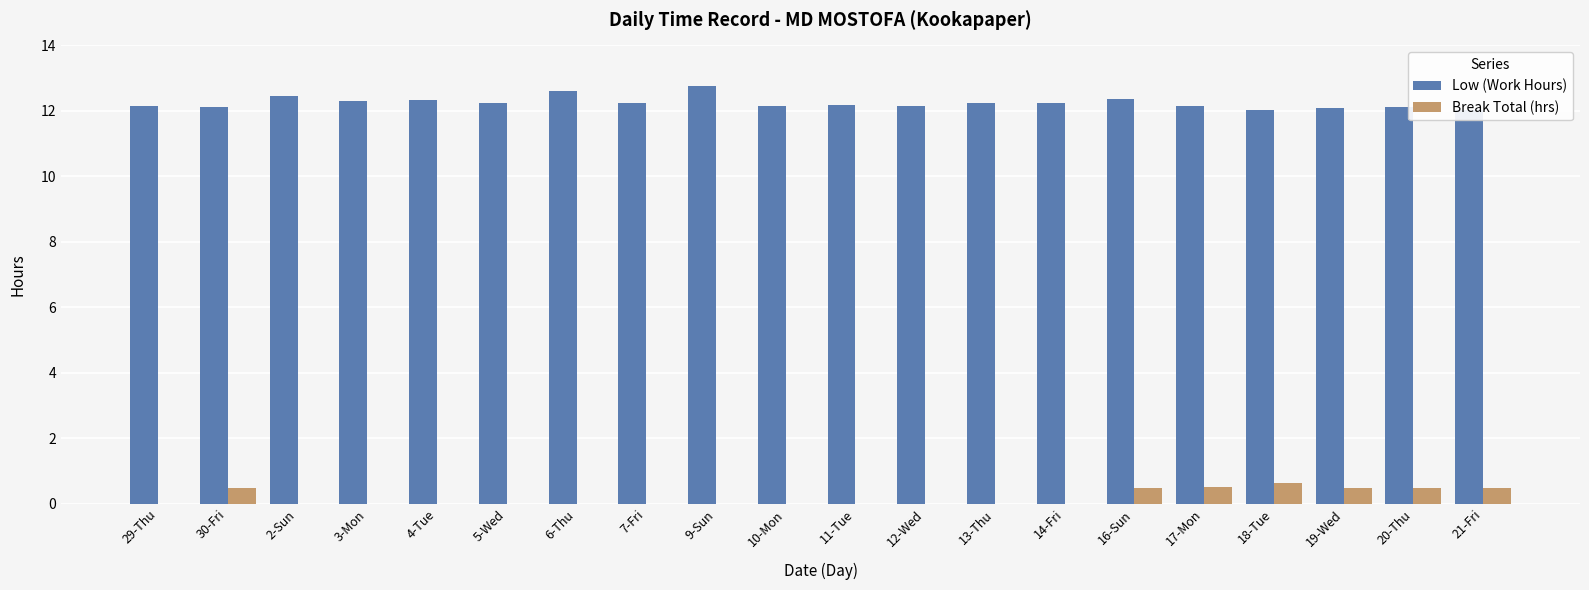

The value of Break Total (hrs) at 29-Thu is 0.0. True or false?

True